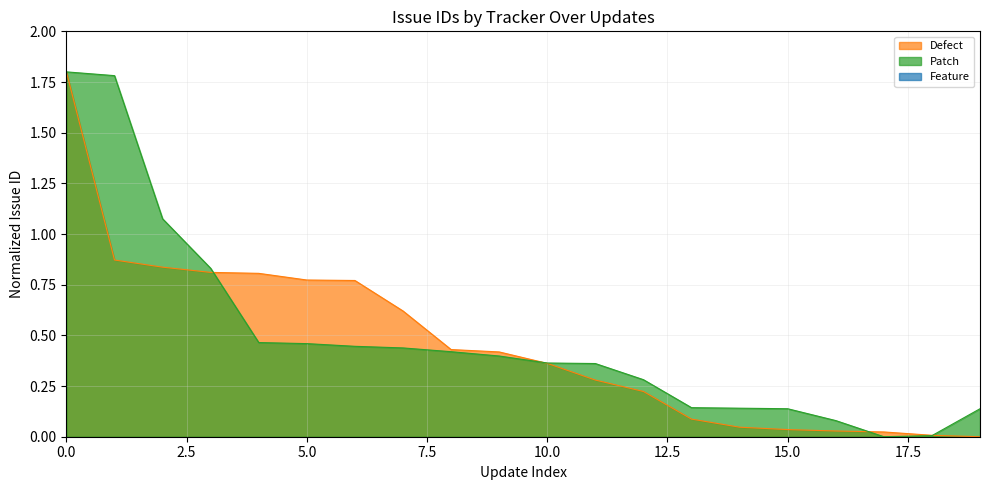

How many times do Patch and Defect cross each other?

4